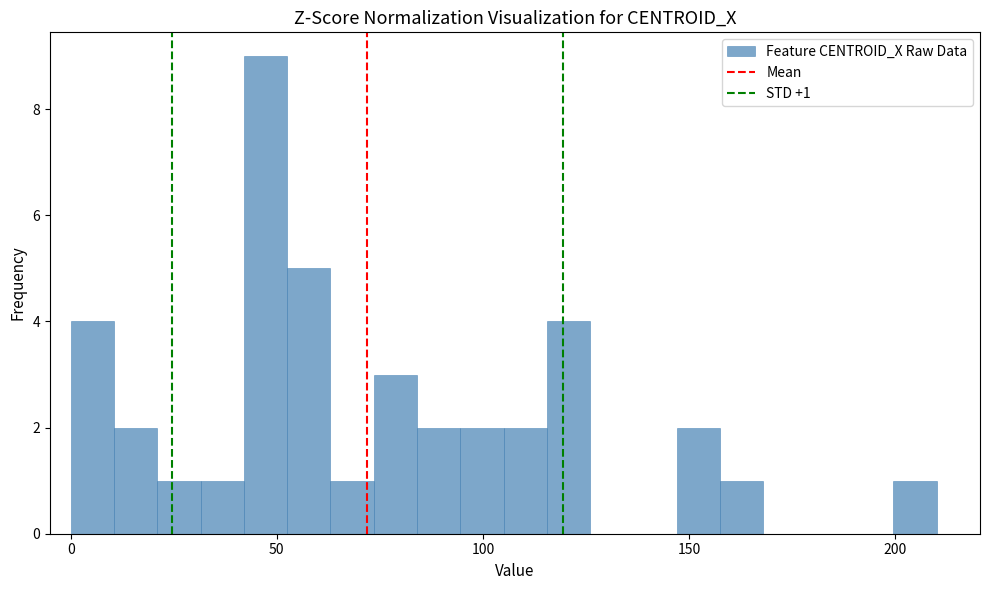

Around what value on the x-axis is the tallest bar? Give the approximate position of its centre, as read against the axis.

45